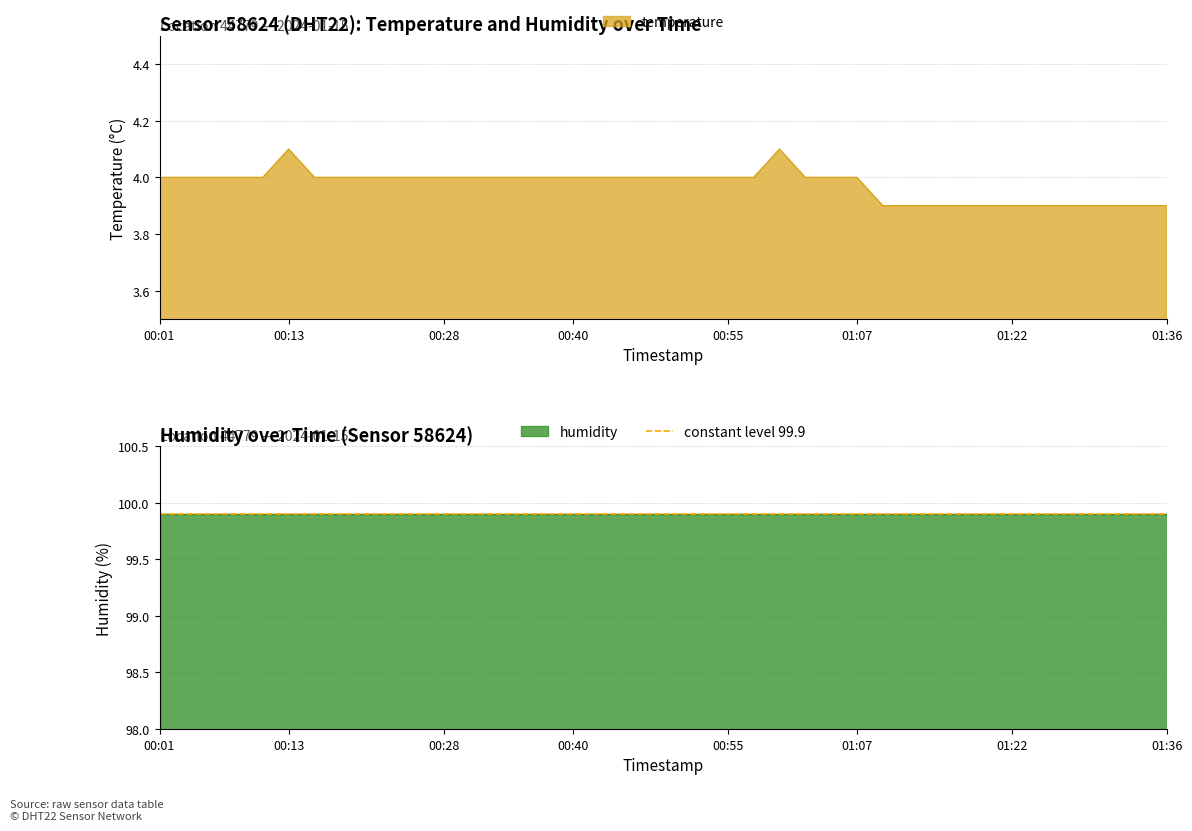

What is the greatest value displayed?

4.1